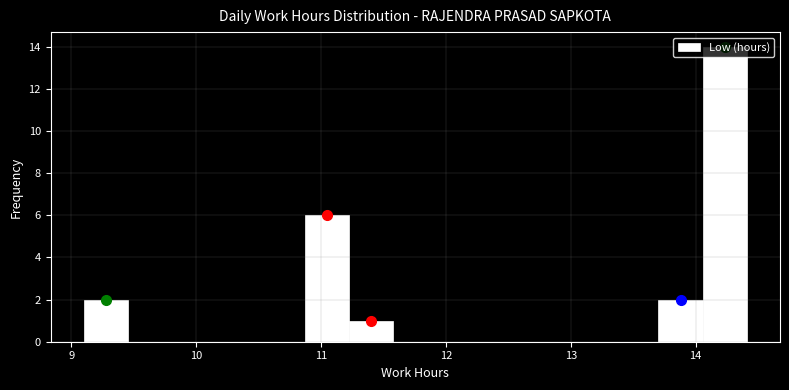

Read against the x-axis, roughly where is the centre of the tallest bar?

14.2